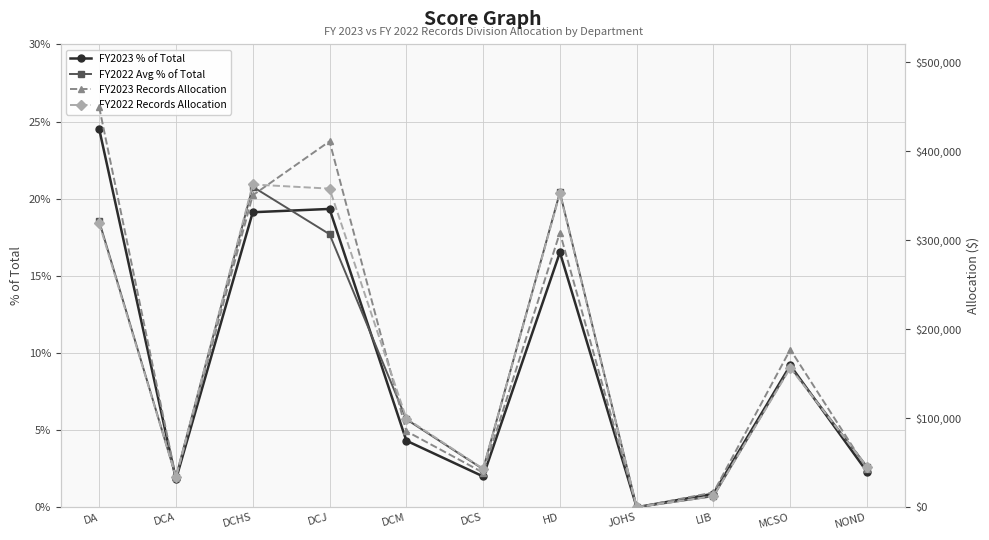

Is it true that FY2022 Avg % of Total equals 17.7 at DCJ?

True